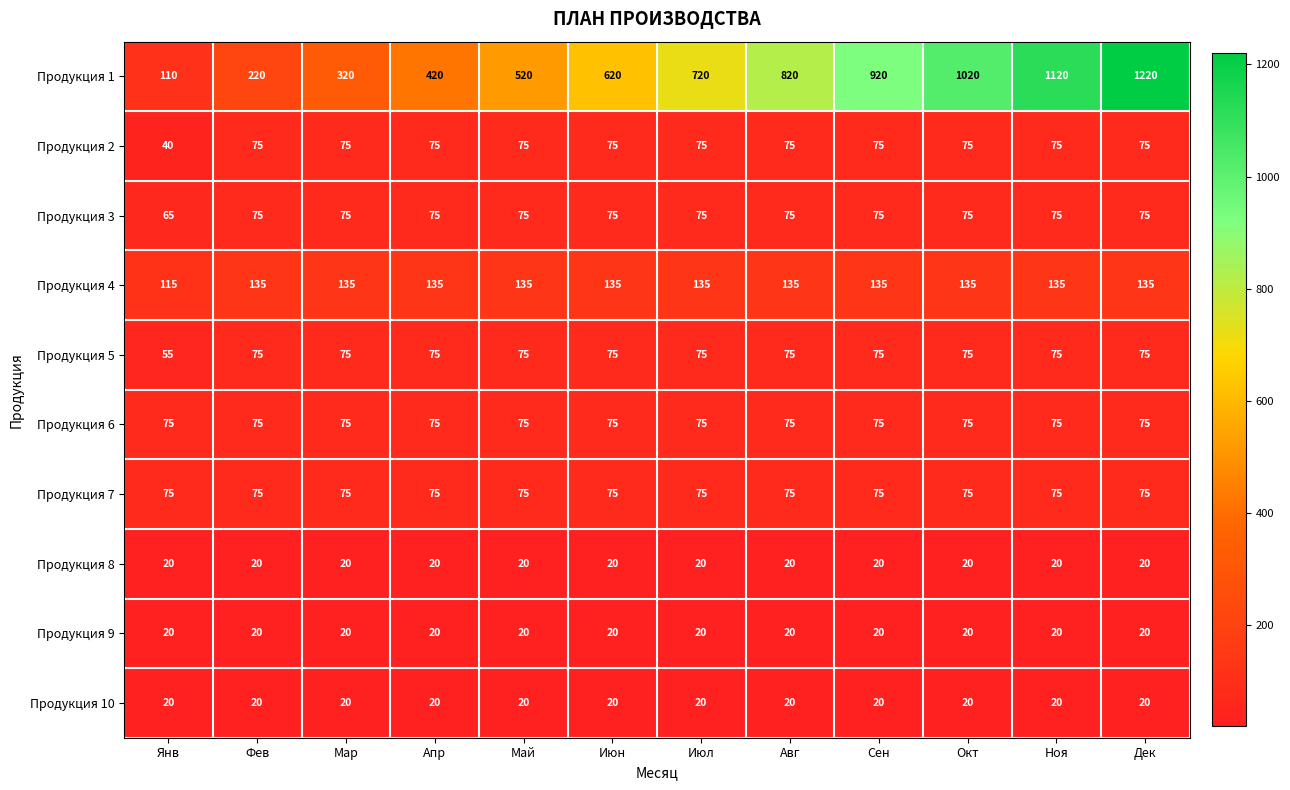

What is the difference between the highest and lowest values at Фев?

200